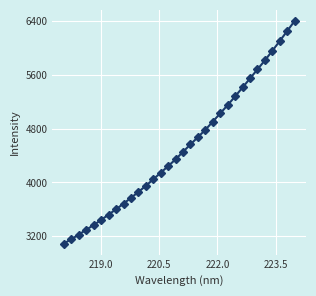

What is the minimum value shown in the chart?

3092.7